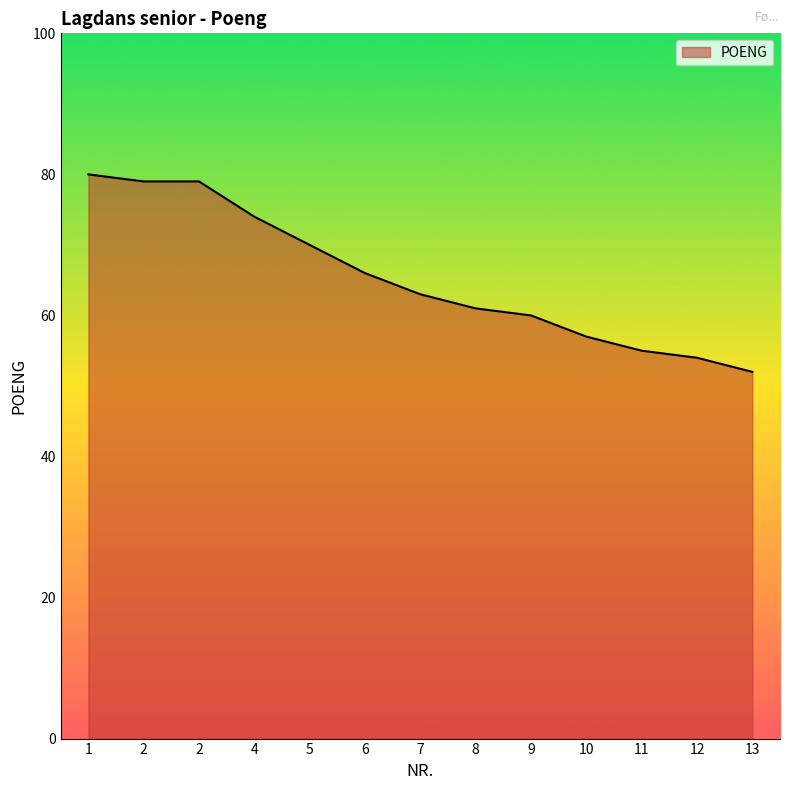

What is the smallest value displayed?

52